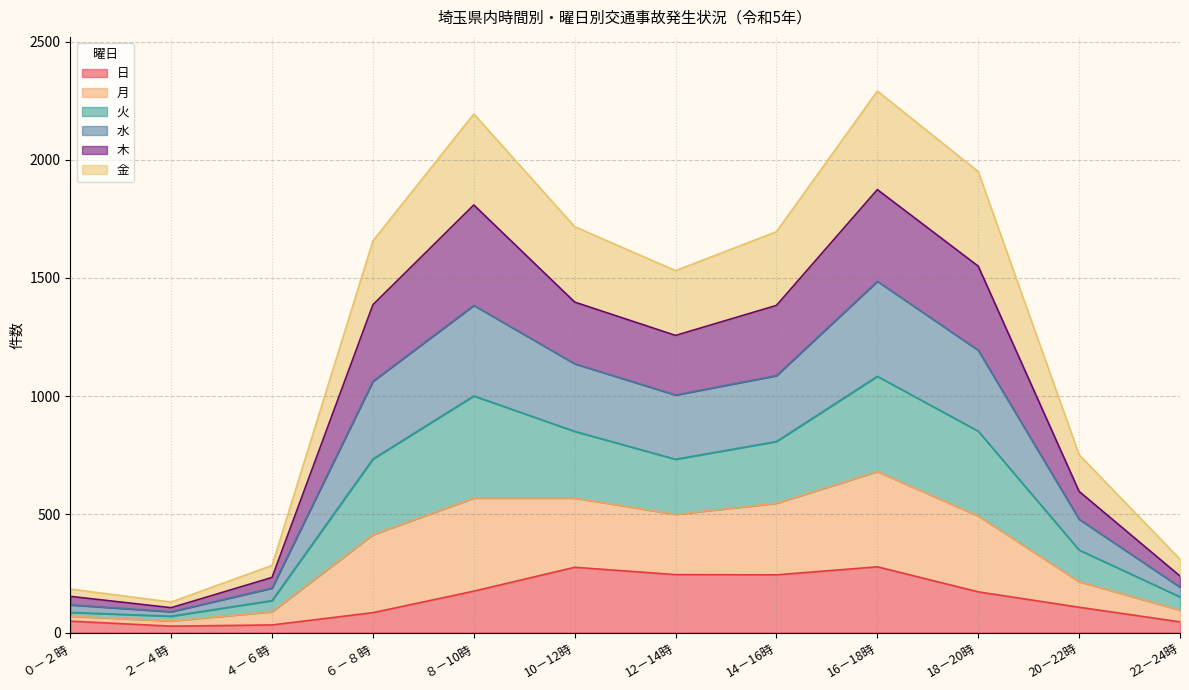

Between 20－22時 and 22－24時, which series saw the biggest shift?

火